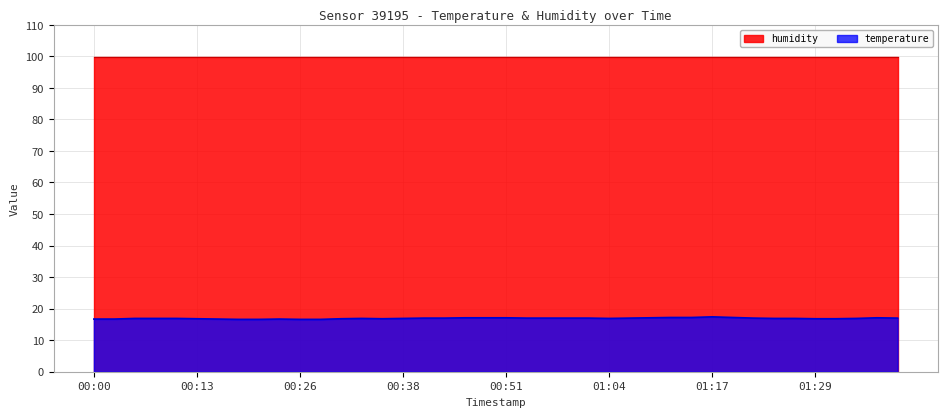

What is the sum of the values at 00:18 and 00:00?

33.3